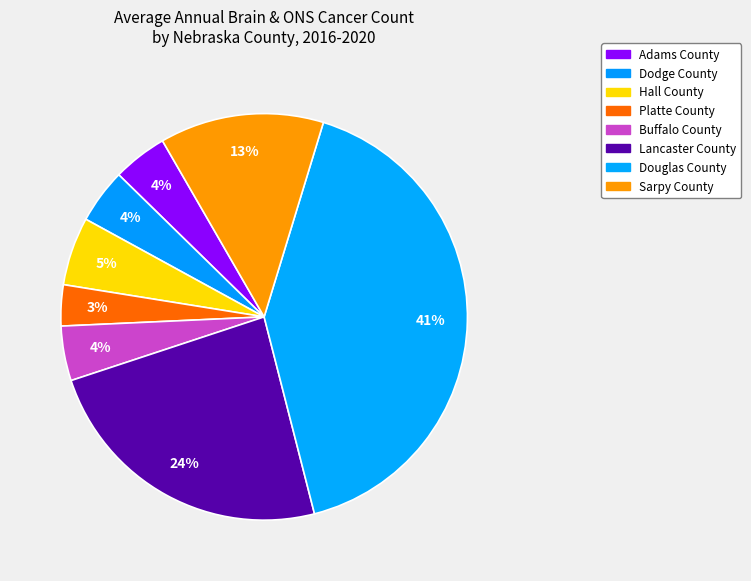

How many slices are in this pie chart?

8